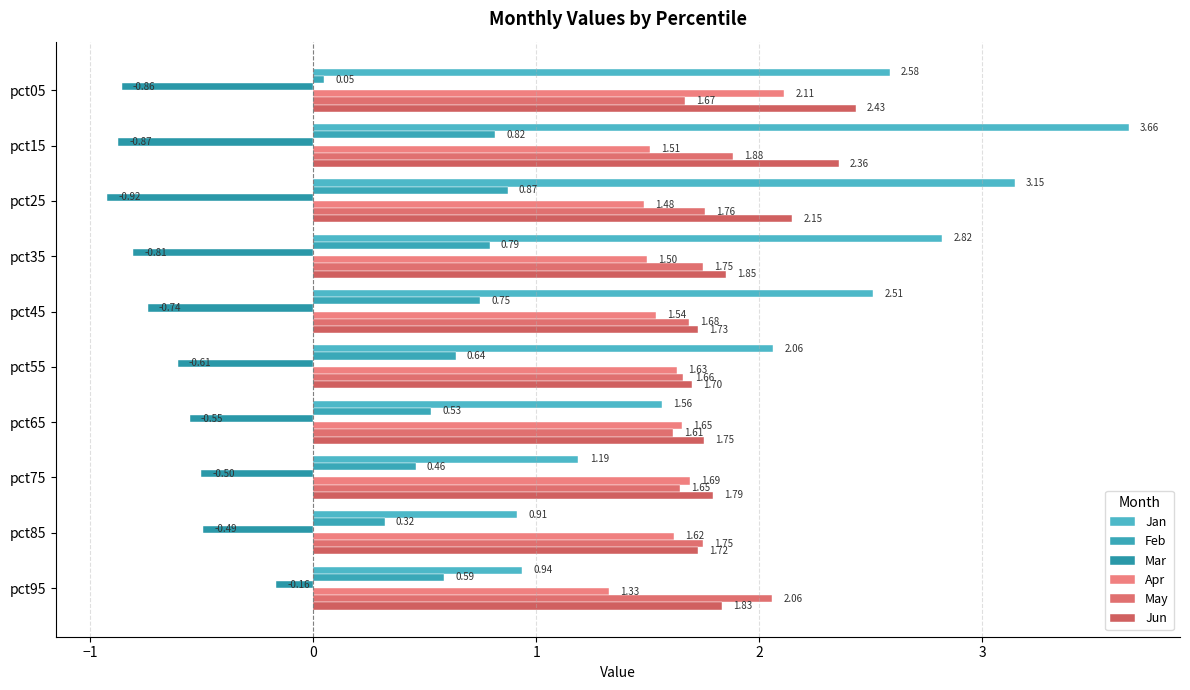

Reading left to right, extract all data points from this chart.

Jan: 2.6	3.7	3.1	2.8	2.5	2.1	1.6	1.2	0.9	0.9
Feb: 0.0	0.8	0.9	0.8	0.7	0.6	0.5	0.5	0.3	0.6
Mar: -0.9	-0.9	-0.9	-0.8	-0.7	-0.6	-0.6	-0.5	-0.5	-0.2
Apr: 2.1	1.5	1.5	1.5	1.5	1.6	1.7	1.7	1.6	1.3
May: 1.7	1.9	1.8	1.7	1.7	1.7	1.6	1.6	1.7	2.1
Jun: 2.4	2.4	2.1	1.8	1.7	1.7	1.8	1.8	1.7	1.8